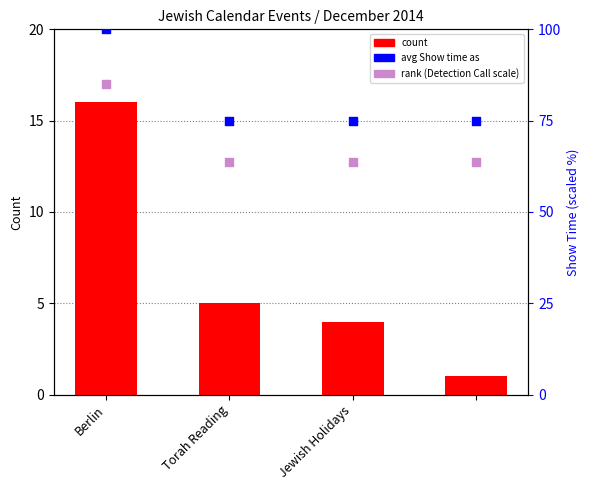

Which series contains the lowest Y value?

count